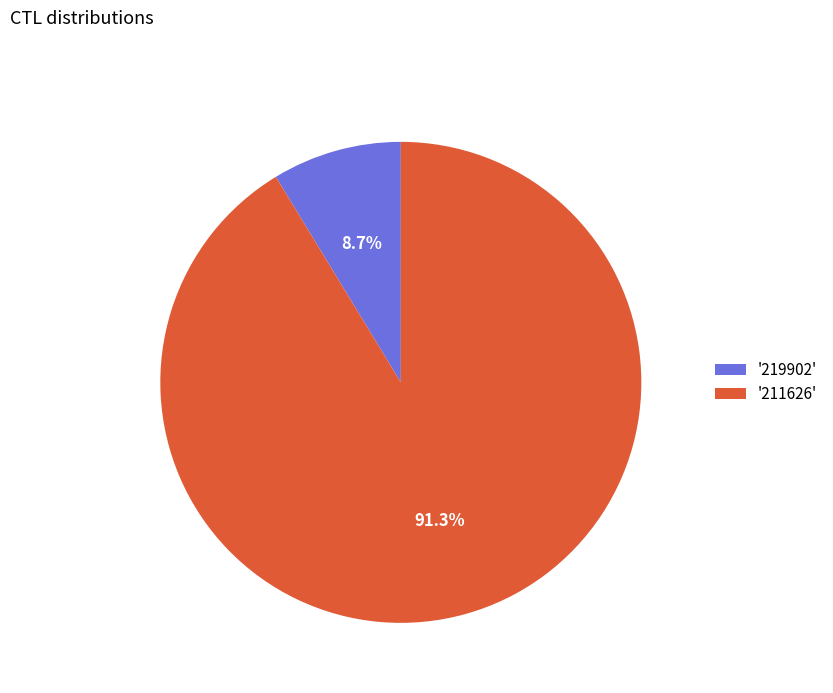

What is the smallest slice in the pie chart?

'219902'